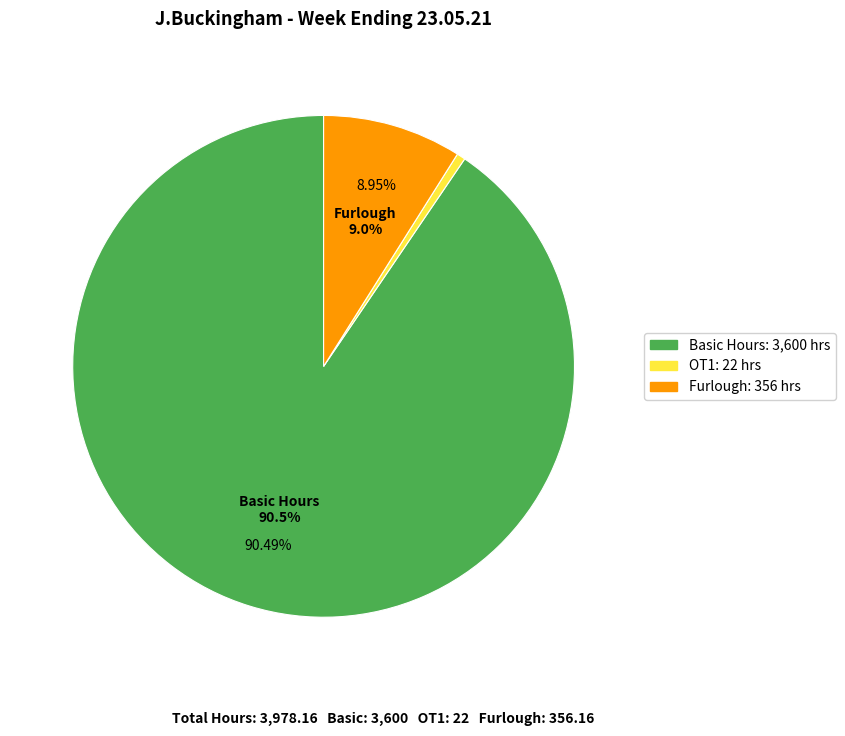

Which category accounts for the majority?

Basic Hours